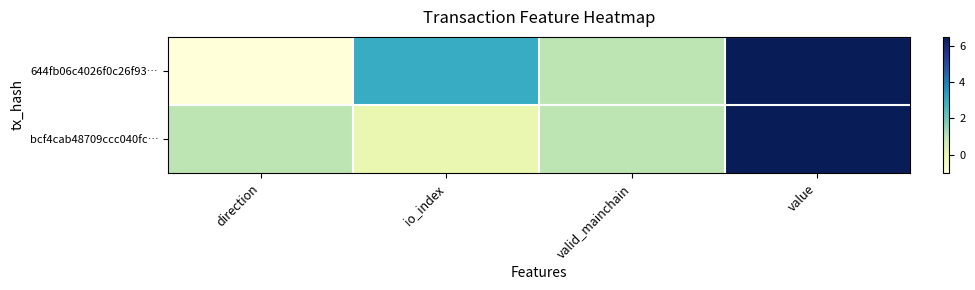

What is the greatest value displayed?

6.5